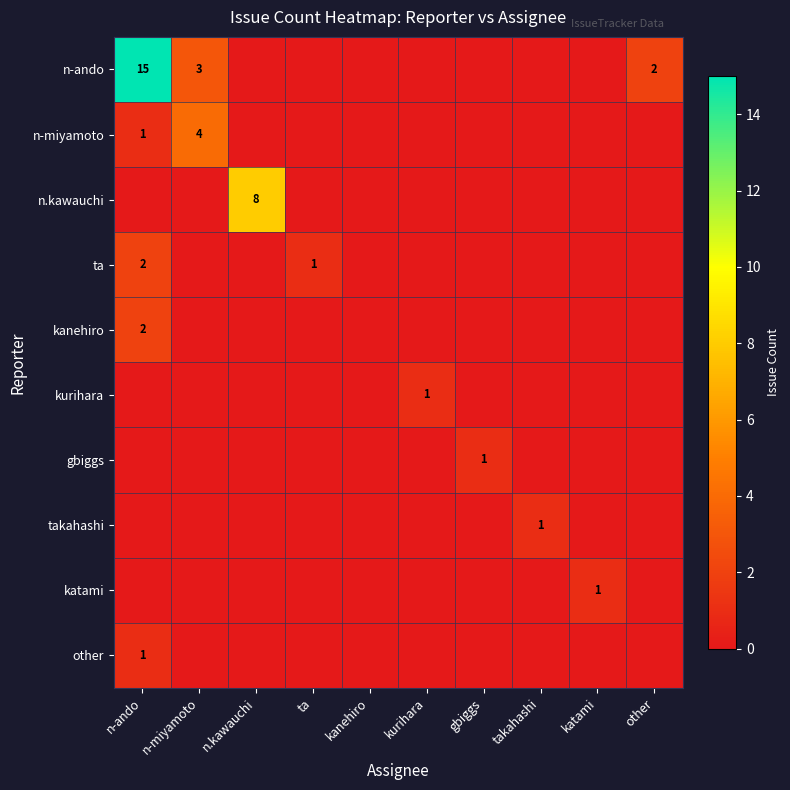

What is the difference between the n-ando values at n-ando and other?

13